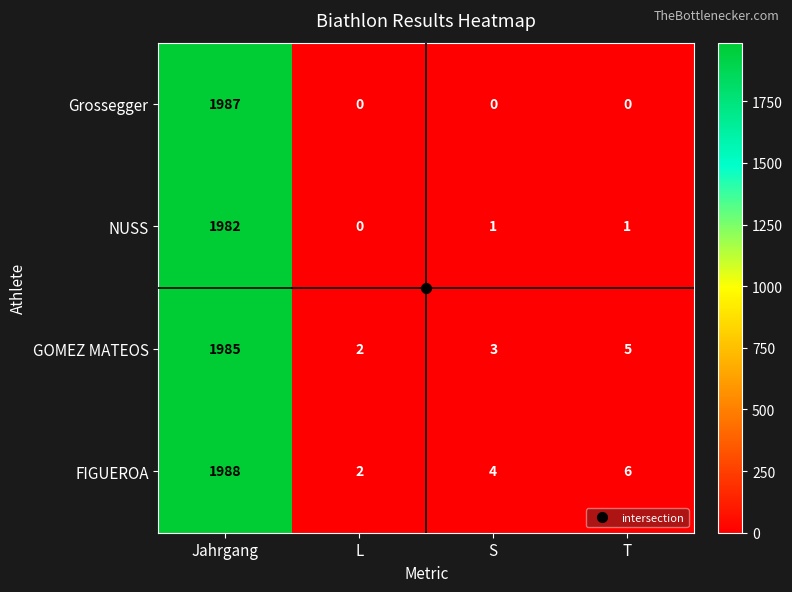

What is the maximum value for GOMEZ MATEOS?

1985